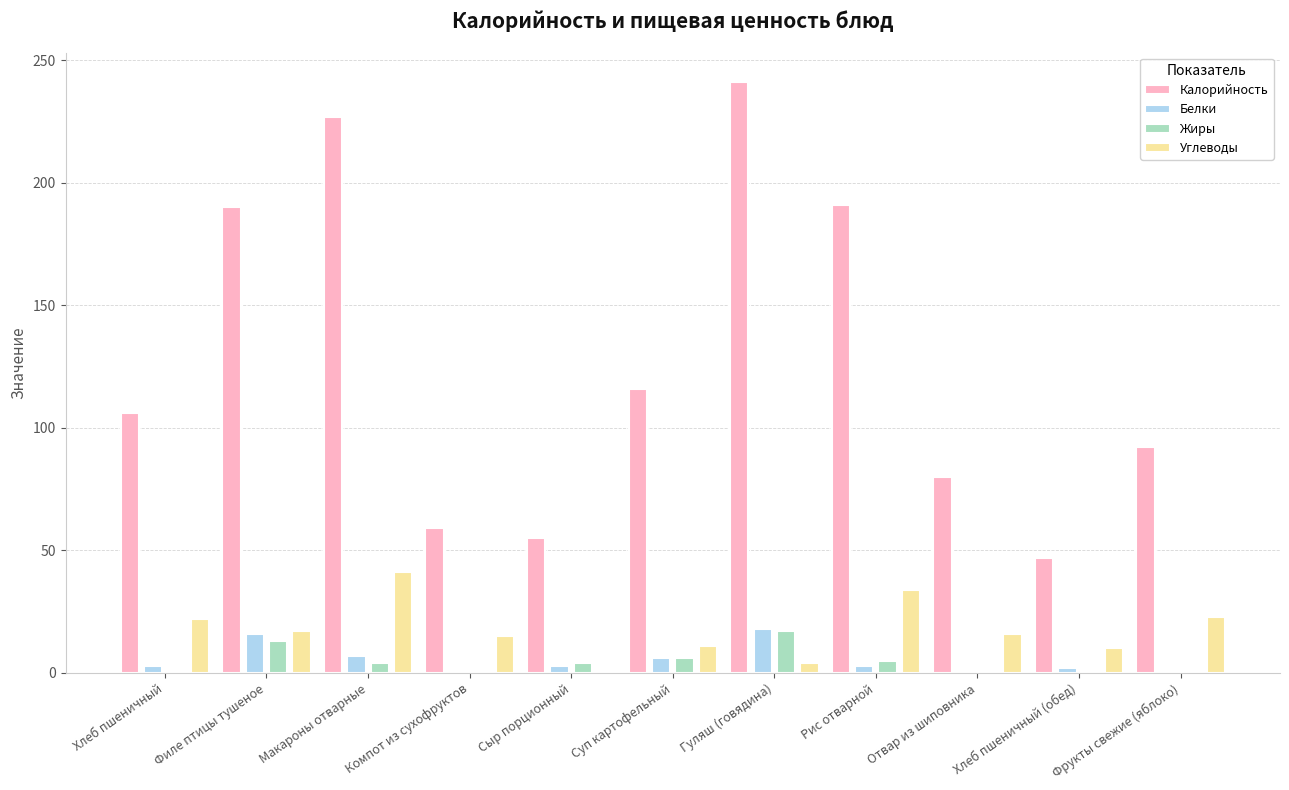

At which label is Калорийность closest to 144?

Суп картофельный